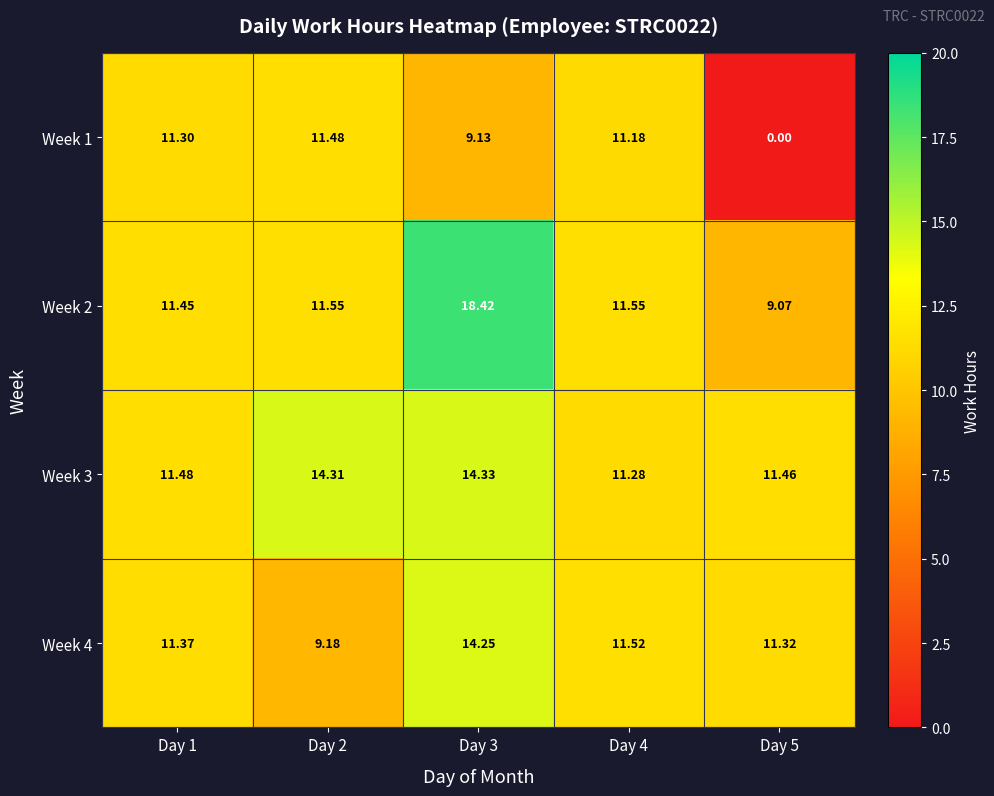

Is the value of Week 4 at Day 3 greater than the value of Week 2 at Day 4?

Yes